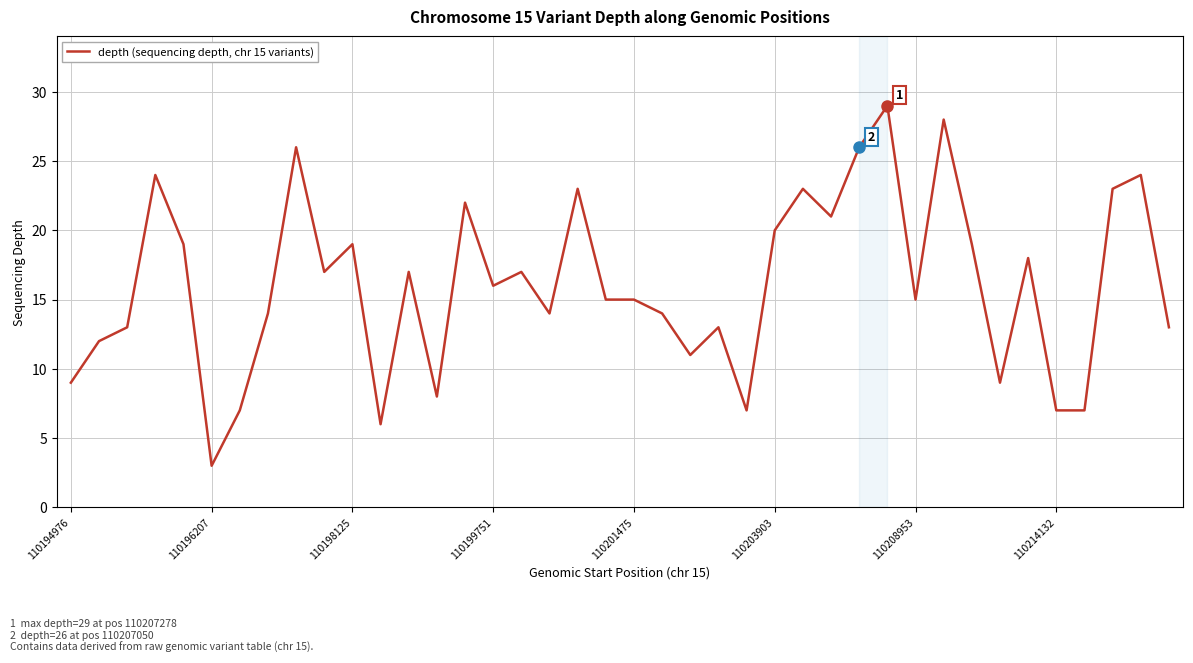

What is the greatest value displayed?

29